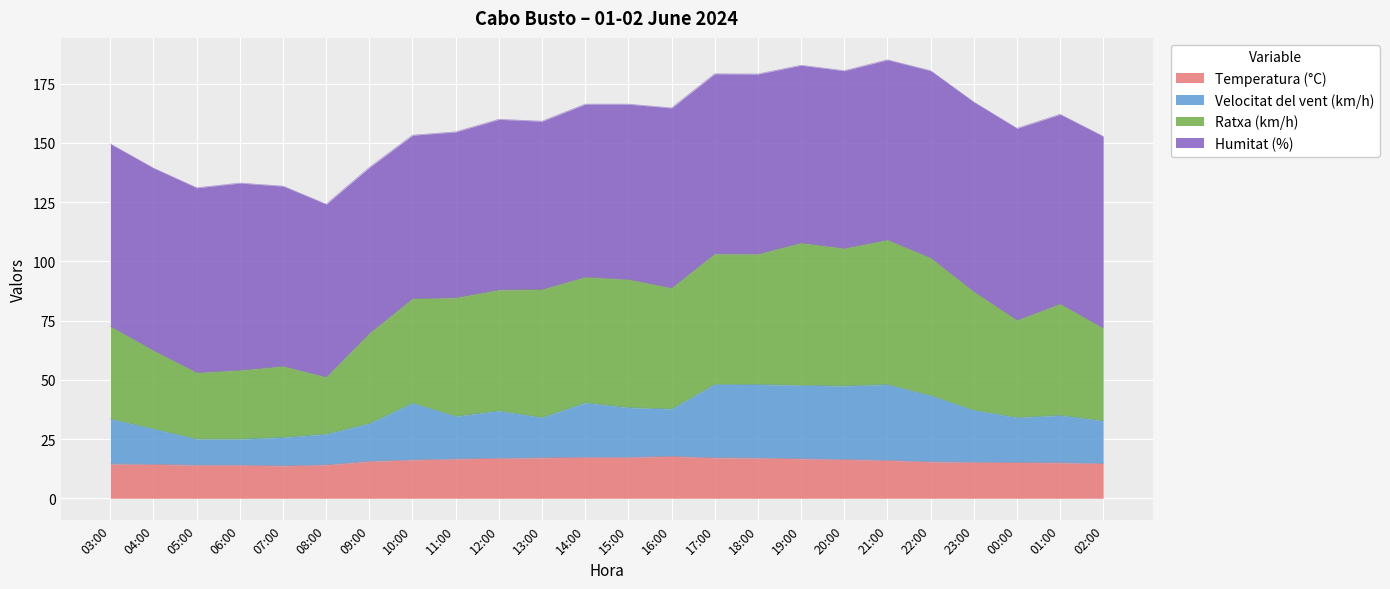

True or false: Temperatura (°C) has a value of 17.7 at 16:00.

True